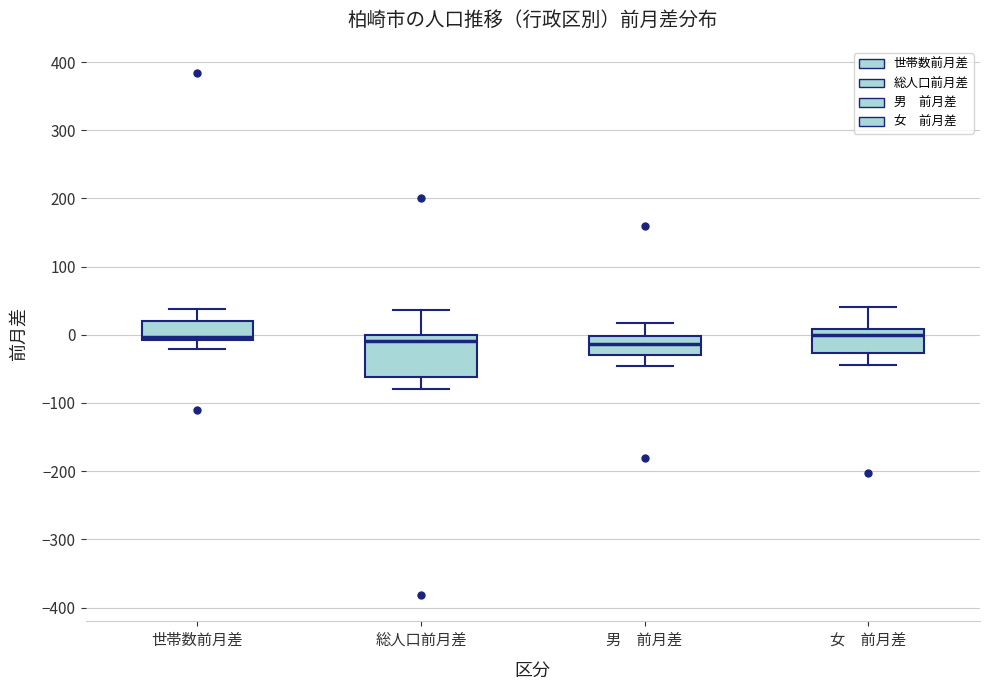

Reading left to right, read every box against the y-axis: the position of its median line, the range the box covers, and the ends of its whiskers. The values are not printed on the chart, so give them approximately, as read against the axis.

世帯数前月差: median 0, box -10 to 20, whiskers -20 to 40
総人口前月差: median -10, box -60 to 0, whiskers -80 to 40
男 前月差: median -10, box -30 to 0, whiskers -50 to 20
女 前月差: median 0, box -30 to 10, whiskers -40 to 40